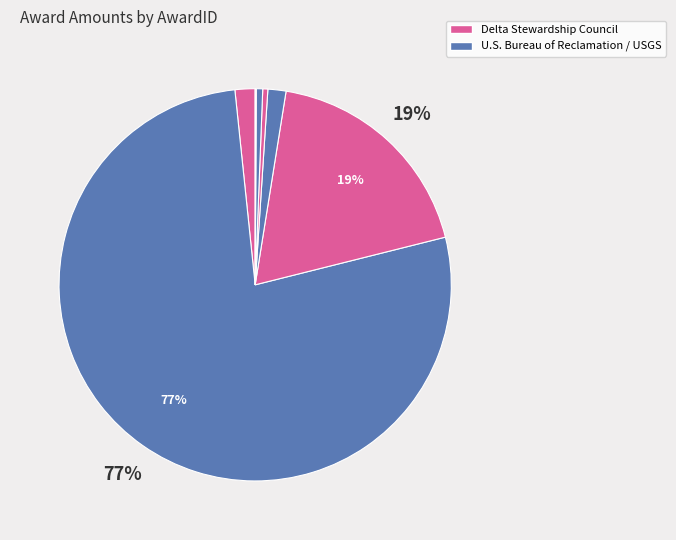

How many segments does this pie chart have?

7